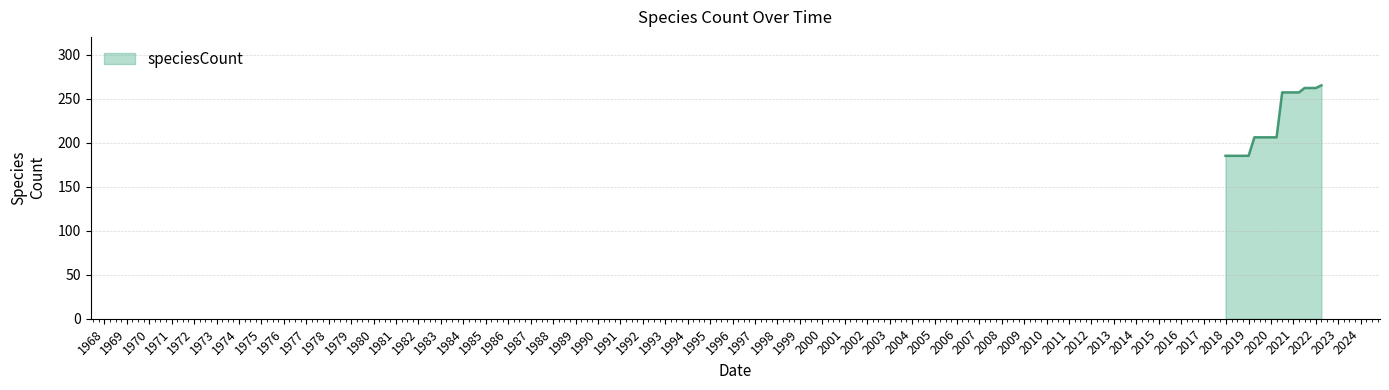

What is the maximum value shown in the chart?

265